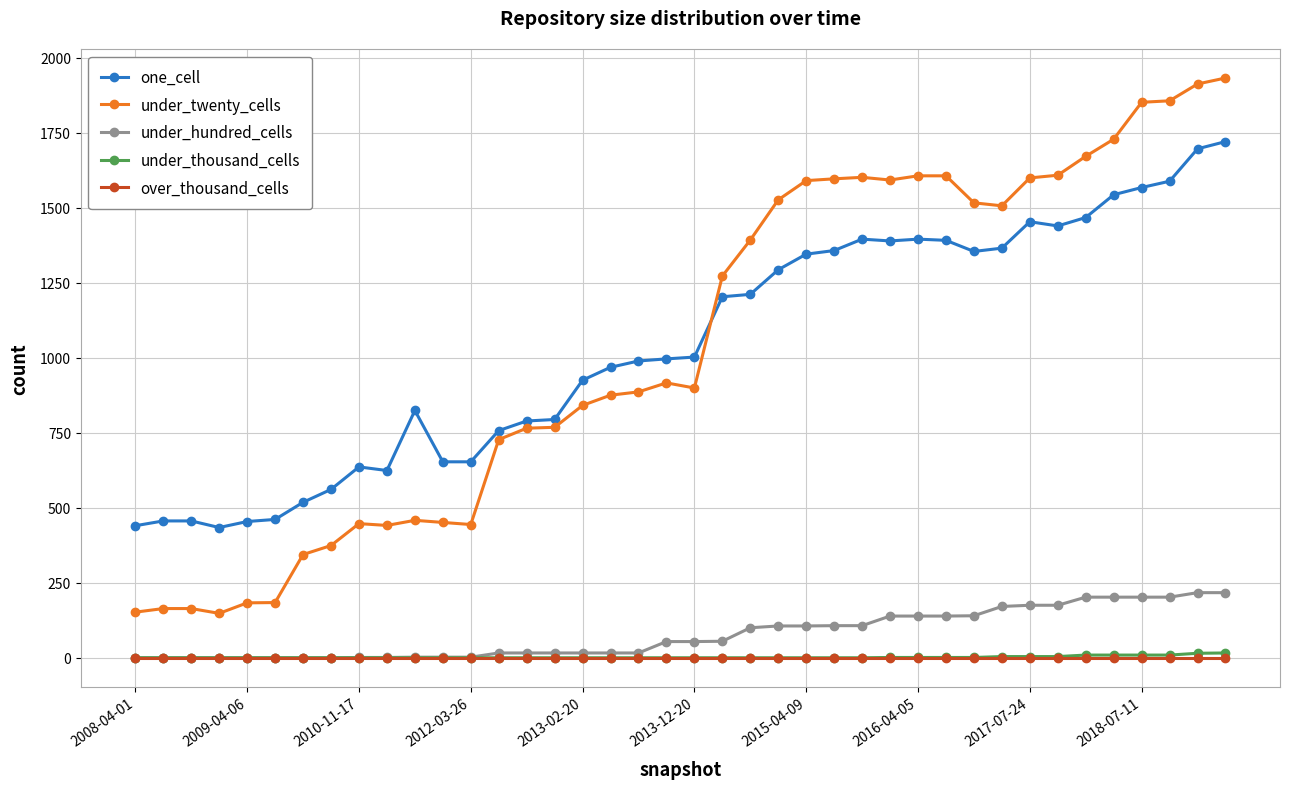

What is the lowest value of the one_cell series?

434